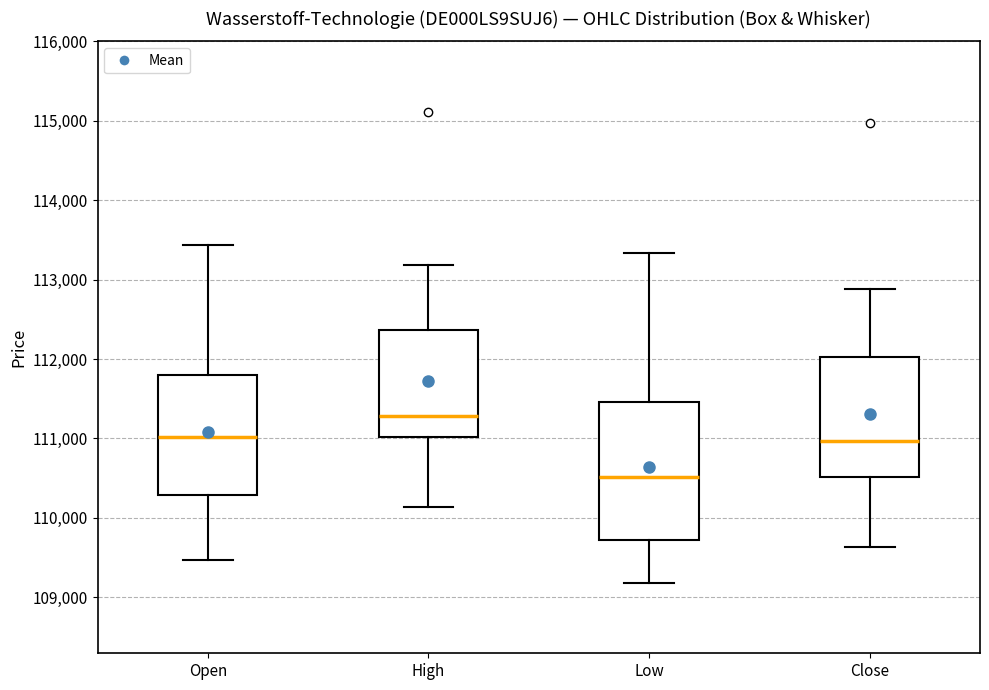

Which box is the tallest, from its lower edge to its upper edge?

Low